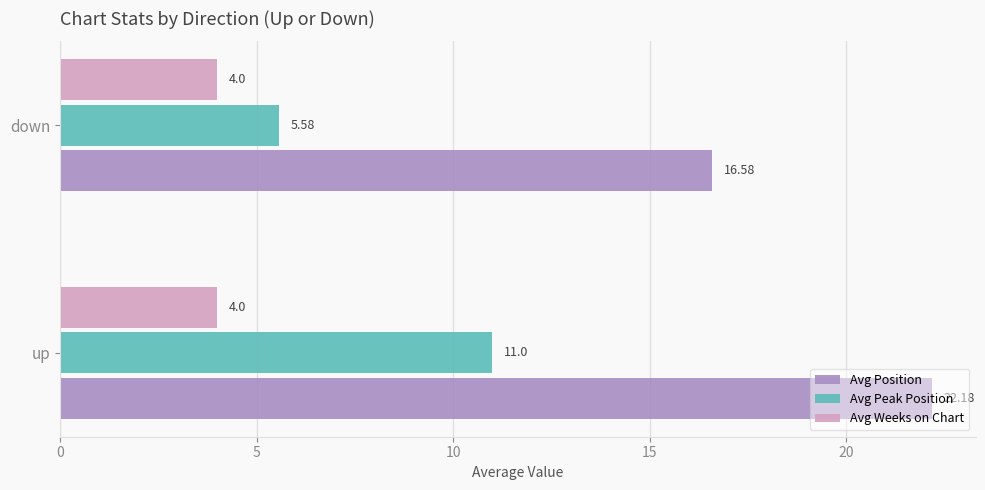

Rank the series by their maximum value, from lowest to highest.

Avg Weeks on Chart, Avg Peak Position, Avg Position